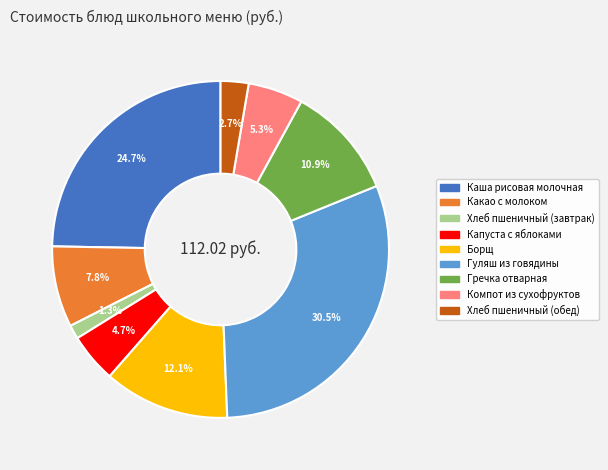

Which slice is the largest?

Гуляш из говядины